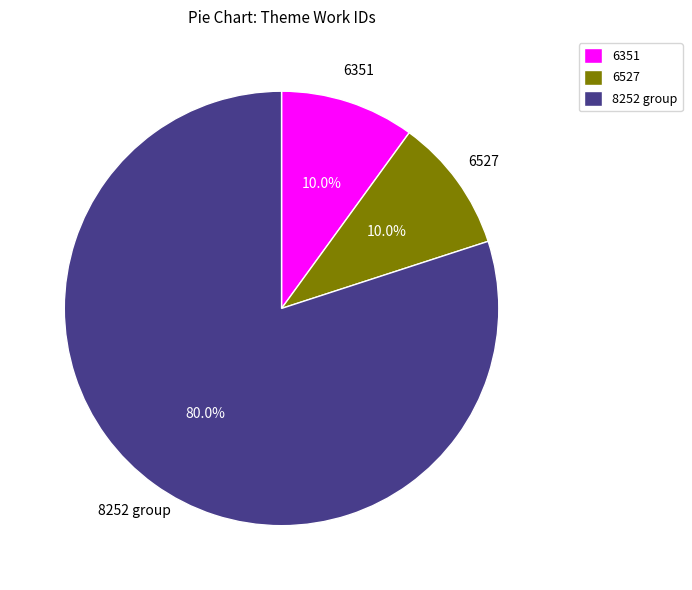

Which category has the biggest portion of the pie?

8252 group